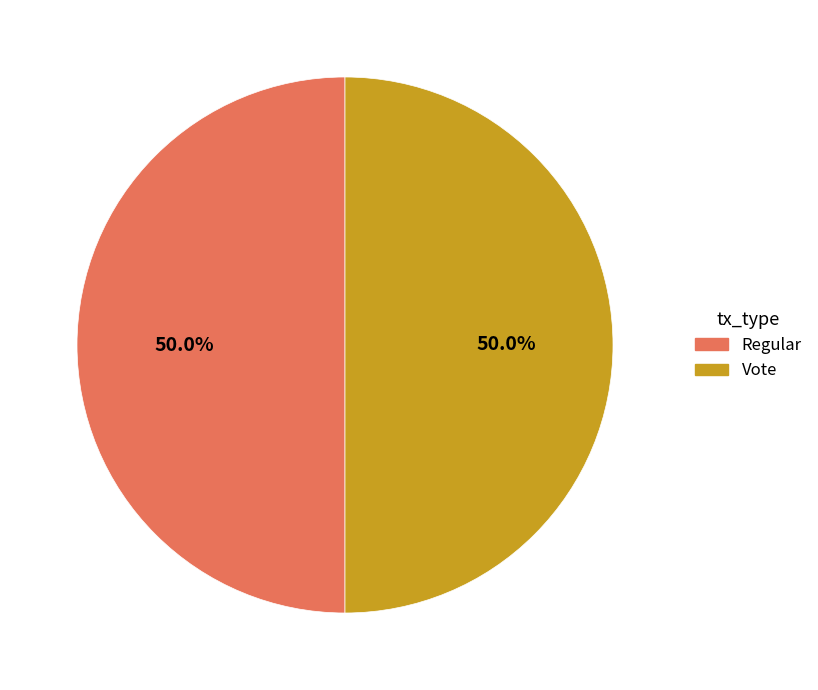

To the nearest percent, what portion does Vote represent?

50%